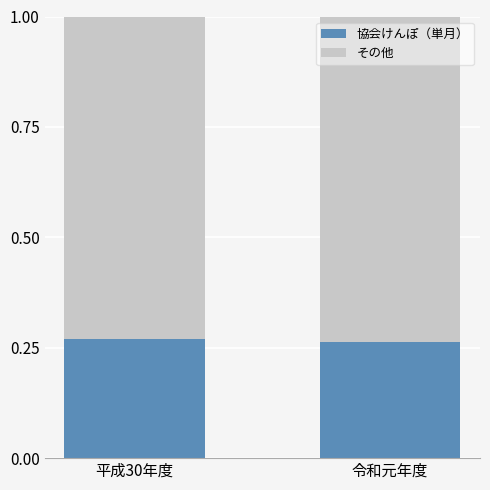

How many series are shown in this chart?

2